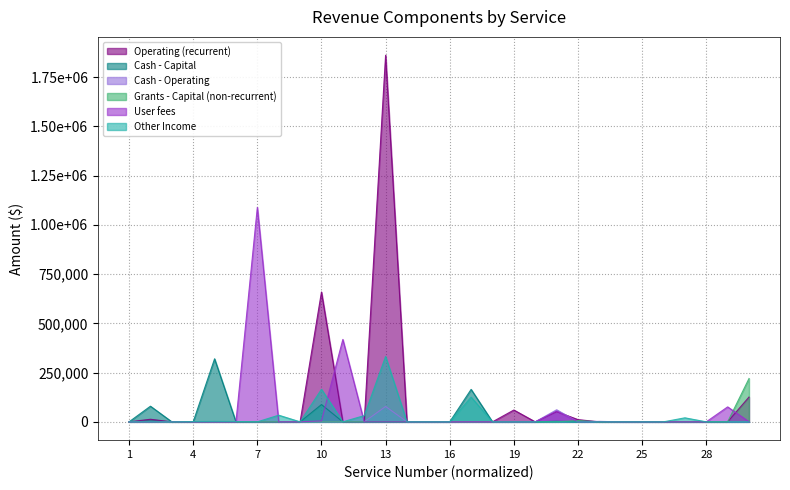

Reading left to right, transcribe all the data shown in this chart.

Operating (recurrent): 1=0.0	2=13000.0	3=0.0	4=0.0	5=0.0	6=0.0	7=0.0	8=0.0	9=0.0	10=659155.2	11=0.0	12=0.0	13=1861281.0	14=0.0	15=0.0	16=0.0	17=0.0	18=0.0	19=60000.0	20=0.0	21=52106.2	22=11218.4	23=0.0	24=0.0	25=0.0	26=0.0	27=0.0	28=0.0	29=0.0	30=125746.0
Cash - Capital: 1=0.0	2=79364.0	3=0.0	4=0.0	5=320000.0	6=0.0	7=0.0	8=0.0	9=0.0	10=87624.0	11=0.0	12=0.0	13=0.0	14=0.0	15=0.0	16=0.0	17=164736.3	18=0.0	19=0.0	20=0.0	21=2919.8	22=0.0	23=0.0	24=0.0	25=0.0	26=0.0	27=0.0	28=0.0	29=0.0	30=0.0
Cash - Operating: 1=210.7	2=0.0	3=0.0	4=0.0	5=0.0	6=0.0	7=0.0	8=0.0	9=0.0	10=0.0	11=0.0	12=0.0	13=77959.3	14=0.0	15=0.0	16=0.0	17=0.0	18=0.0	19=0.0	20=0.0	21=61237.5	22=0.0	23=0.0	24=0.0	25=0.0	26=0.0	27=0.0	28=0.0	29=0.0	30=0.0
Grants - Capital (non-recurrent): 1=0.0	2=0.0	3=0.0	4=0.0	5=0.0	6=0.0	7=0.0	8=0.0	9=0.0	10=0.0	11=0.0	12=0.0	13=0.0	14=0.0	15=0.0	16=0.0	17=0.0	18=0.0	19=0.0	20=0.0	21=0.0	22=6643.0	23=0.0	24=0.0	25=0.0	26=0.0	27=0.0	28=0.0	29=0.0	30=220000.0
User fees: 1=0.0	2=0.0	3=1139.1	4=0.0	5=0.0	6=0.0	7=1088861.5	8=0.0	9=150.0	10=4847.5	11=418273.5	12=0.0	13=0.0	14=0.0	15=0.0	16=0.0	17=272.9	18=0.0	19=0.0	20=0.0	21=54521.5	22=0.0	23=2200.0	24=0.0	25=0.0	26=0.0	27=0.0	28=0.0	29=75911.7	30=354.5
Other Income: 1=0.0	2=580.0	3=0.0	4=1207.9	5=2275.3	6=1553.5	7=0.0	8=33723.8	9=0.0	10=165247.2	11=0.0	12=31564.0	13=331741.3	14=0.0	15=0.0	16=0.0	17=125185.0	18=0.0	19=0.0	20=0.0	21=0.0	22=0.0	23=329.0	24=0.0	25=0.0	26=0.0	27=20383.0	28=0.0	29=0.0	30=0.0